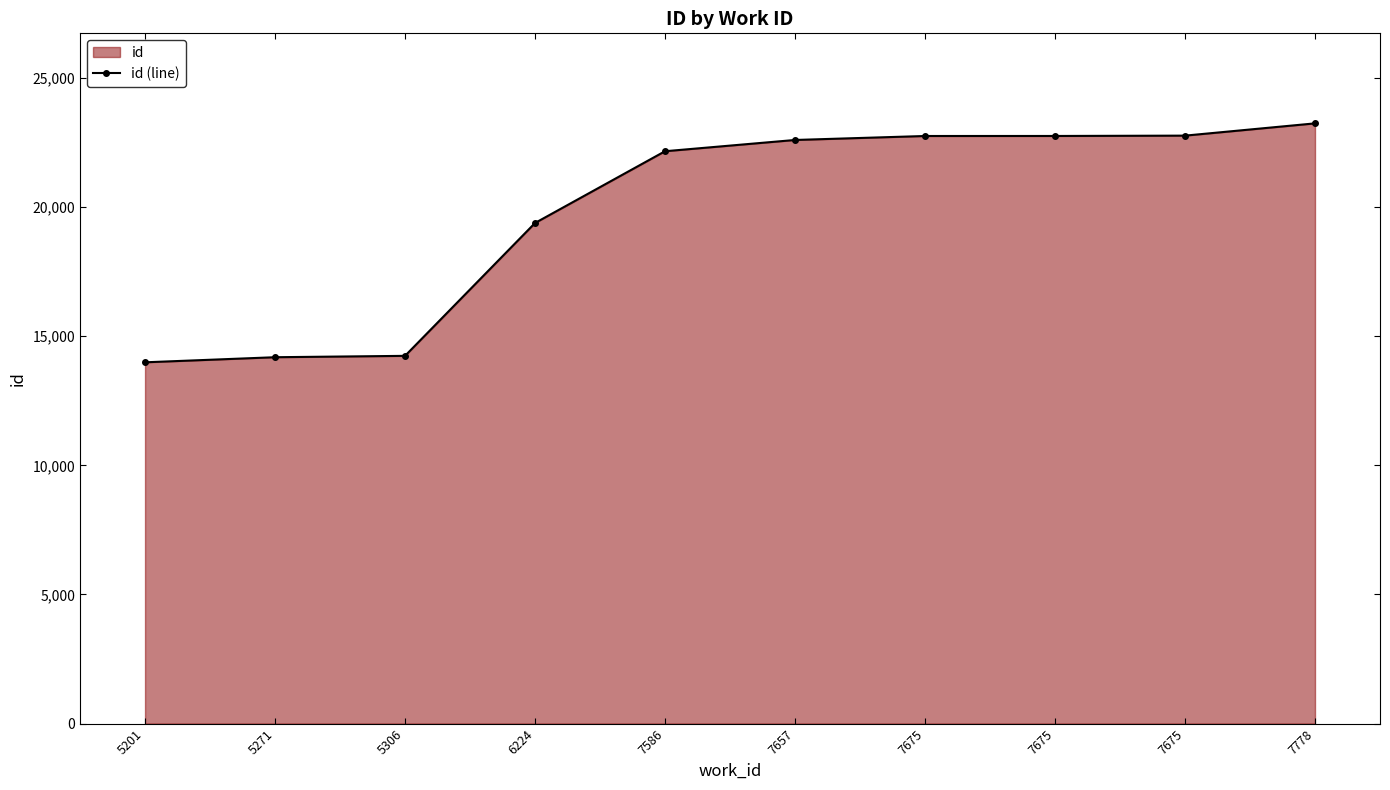

What is the sum of the values at 5201 and 7675?

36746